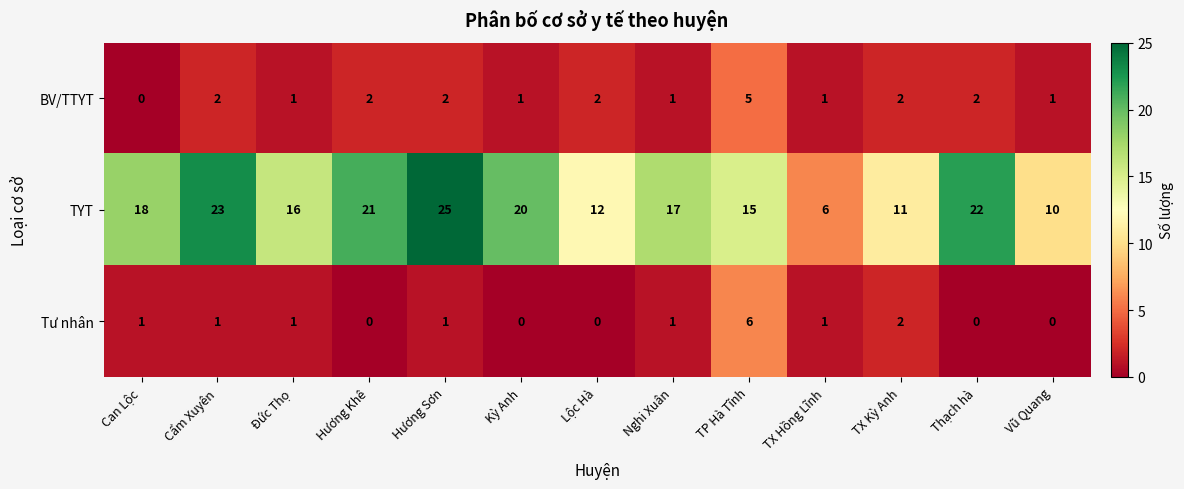

Which series has the widest spread of values?

TYT